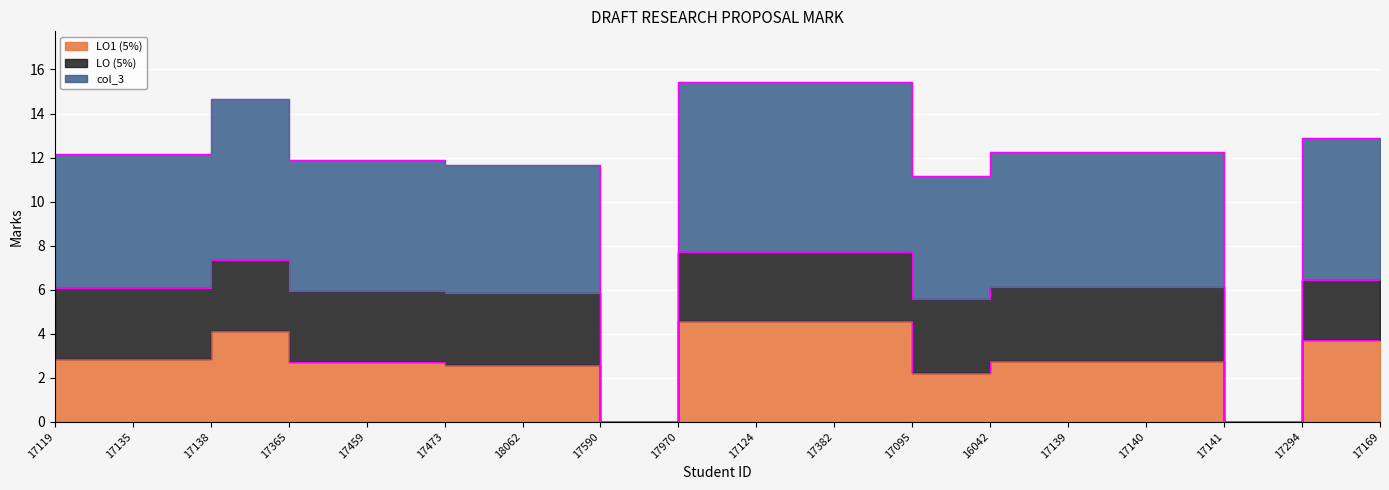

How many interior local peaks does the LO1 (5%) series have?

1